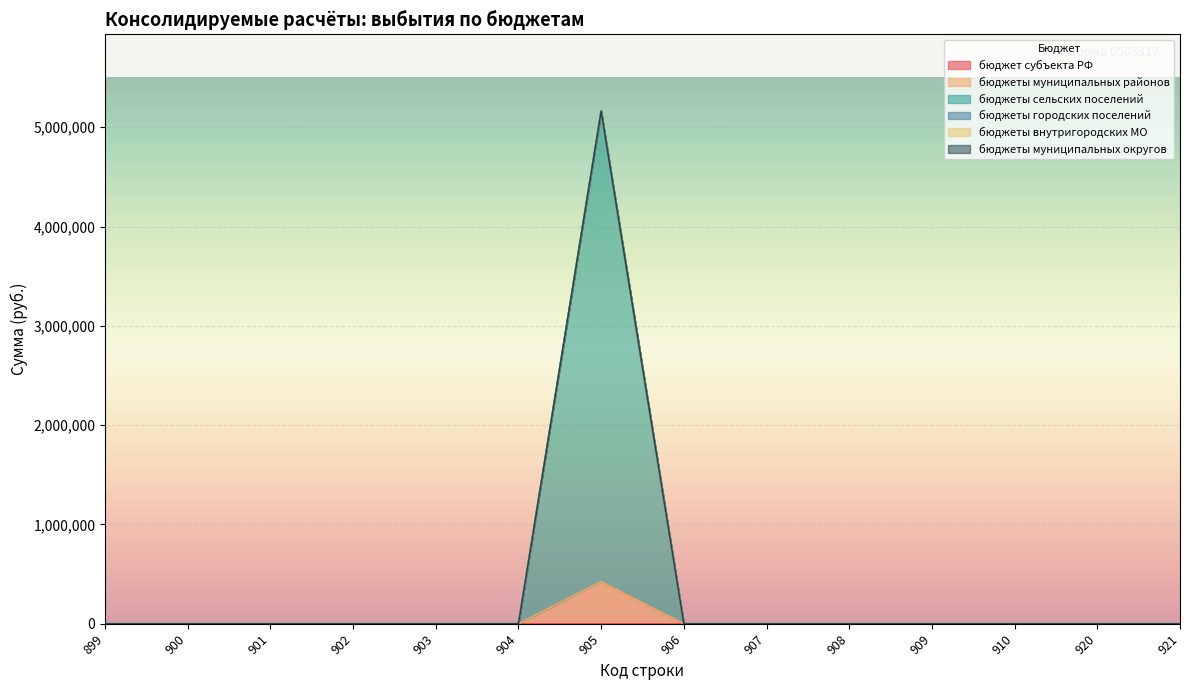

List the series in order of their peak value, lowest first.

бюджет субъекта РФ, бюджеты городских поселений, бюджеты внутригородских МО, бюджеты муниципальных округов, бюджеты муниципальных районов, бюджеты сельских поселений